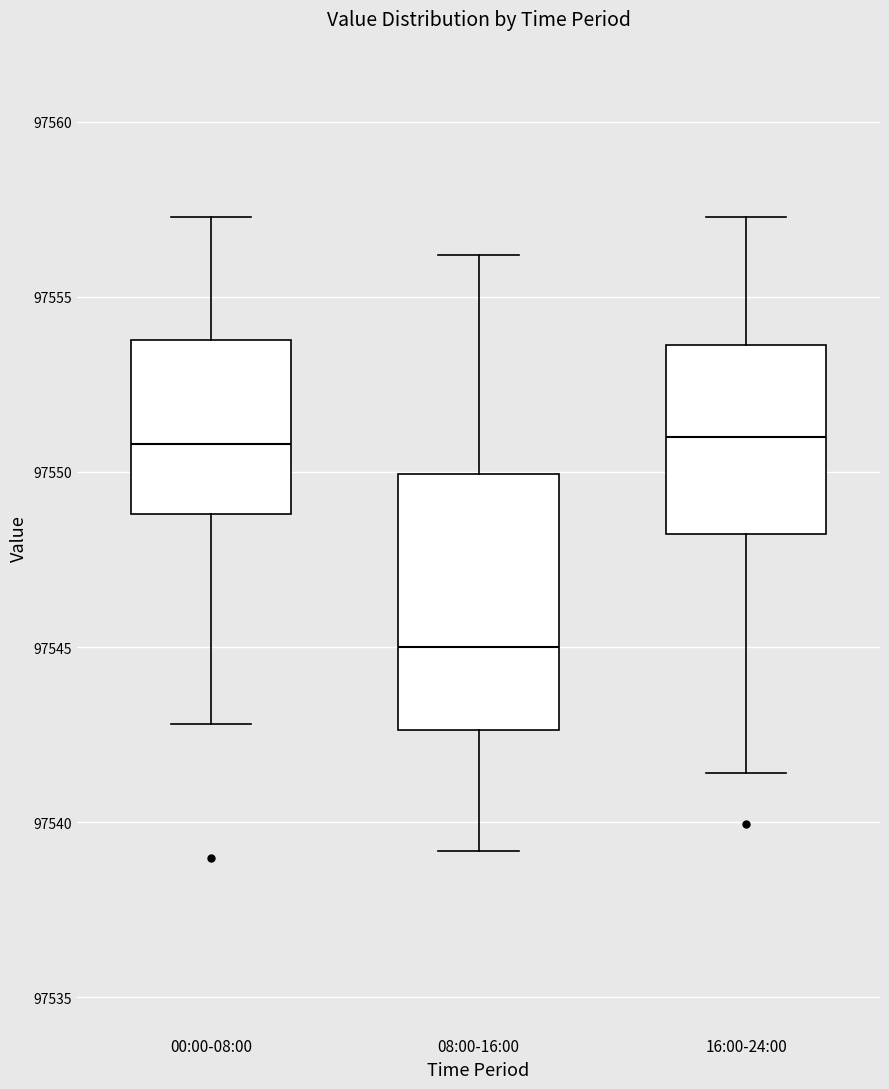

Where does the lower whisker of the box for 16:00-24:00 end on the y-axis? The values are not printed on the chart, so give them approximately, as read against the axis.

97541.5